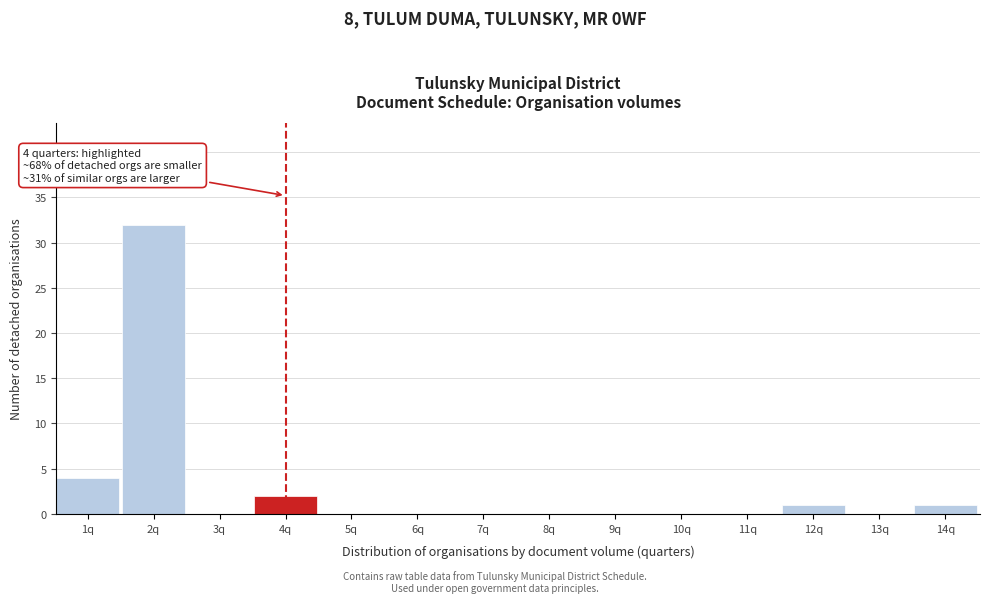

Reading left to right, list all the values displayed in this chart.

1q=4	2q=32	3q=0	4q=2	5q=0	6q=0	7q=0	8q=0	9q=0	10q=0	11q=0	12q=1	13q=0	14q=1